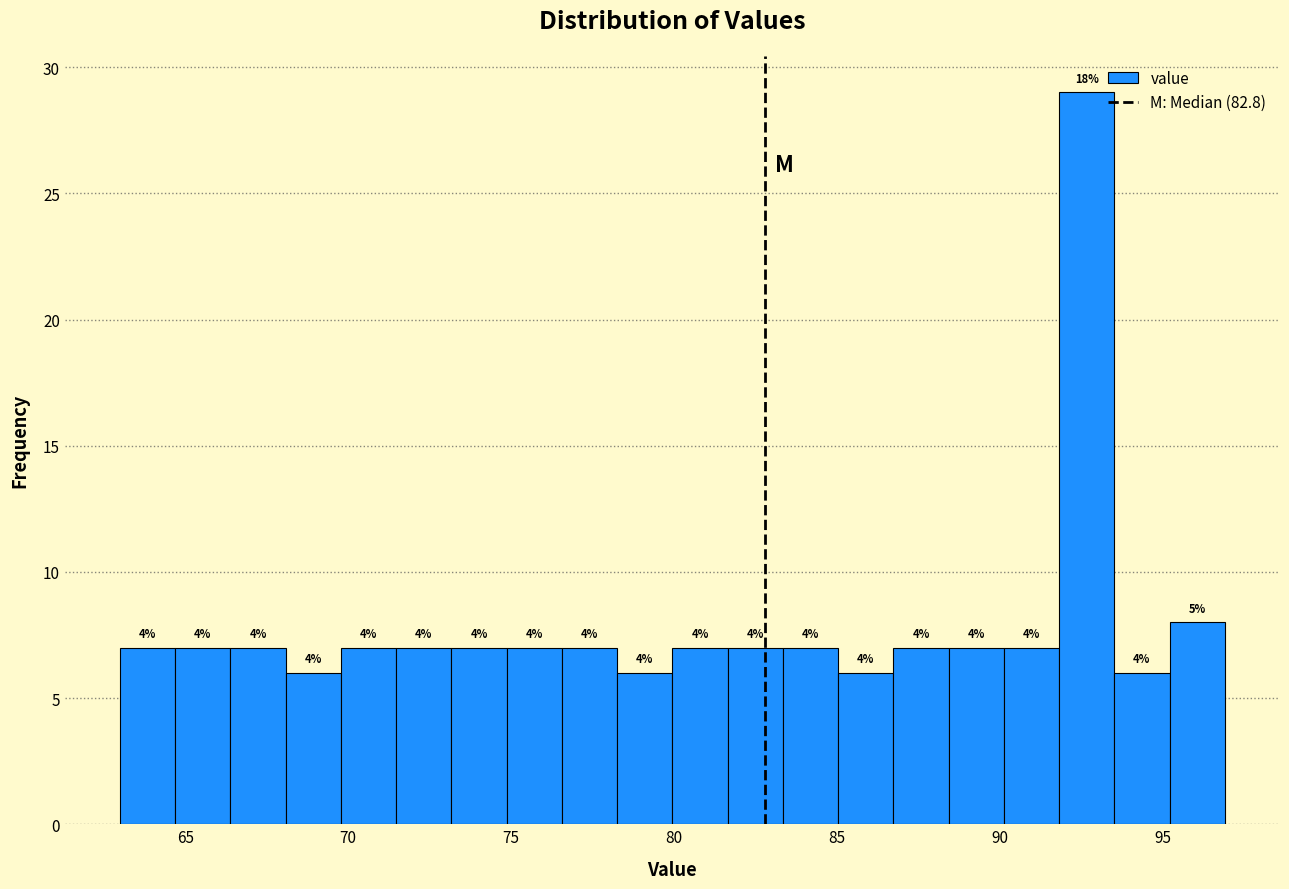

Read against the x-axis, roughly where is the centre of the tallest bar?

92.5